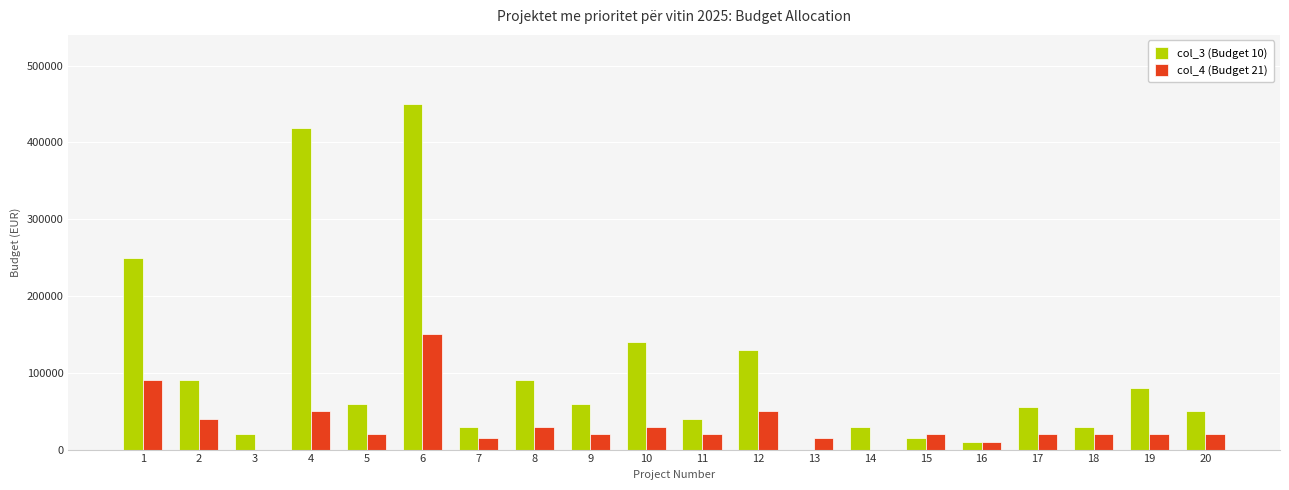

The value of col_3 (Budget 10) at 19 is 80000. True or false?

True